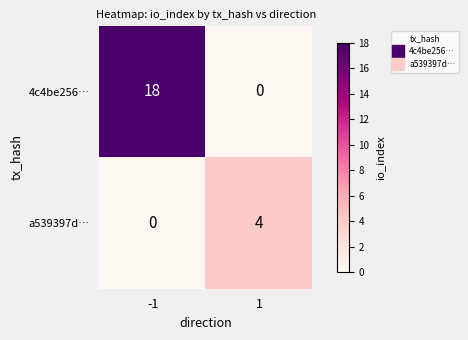

Which series has the widest spread of values?

4c4be256…